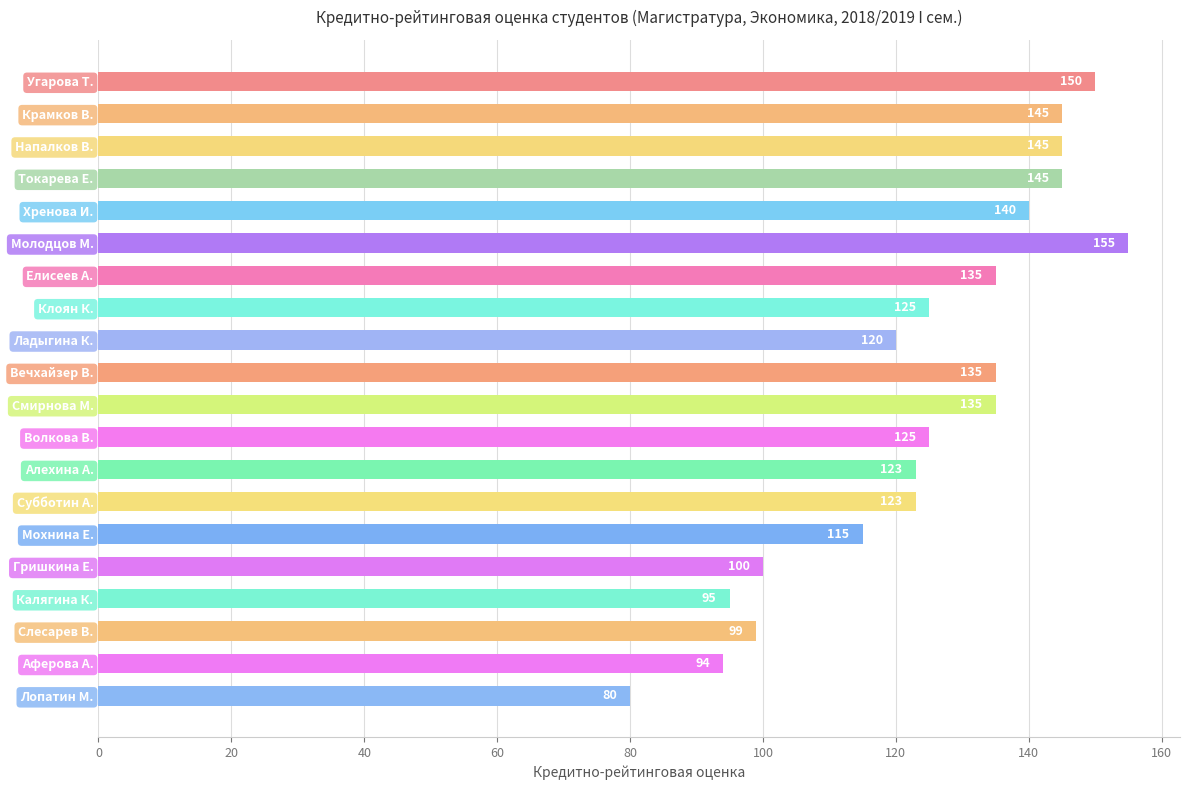

What is the minimum value shown in the chart?

80